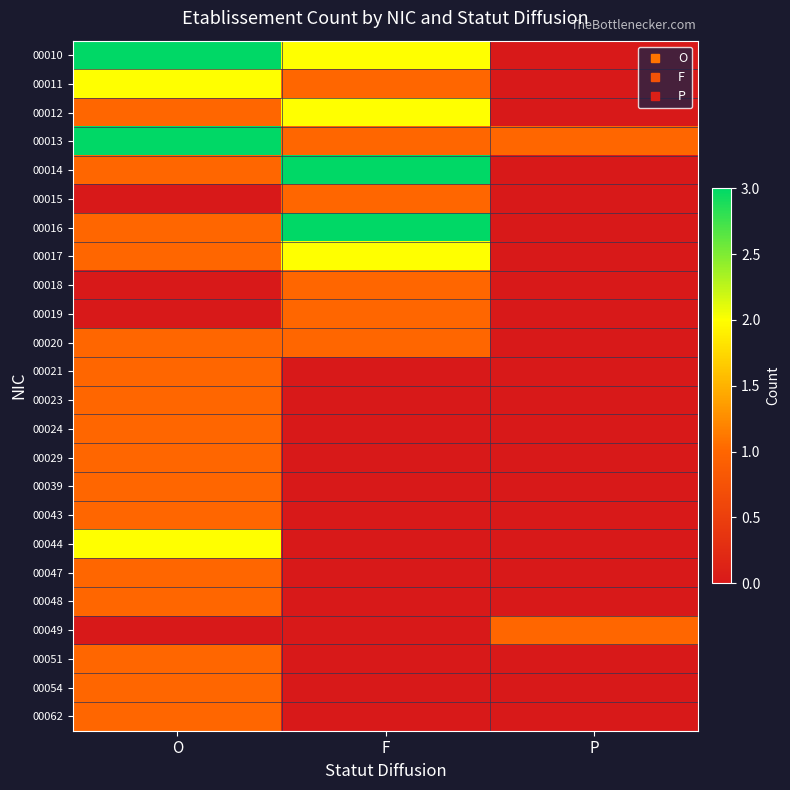

Rank the series by their maximum value, from highest to lowest.

00010, 00013, 00014, 00016, 00011, 00012, 00017, 00044, 00015, 00018, 00019, 00020, 00021, 00023, 00024, 00029, 00039, 00043, 00047, 00048, 00049, 00051, 00054, 00062